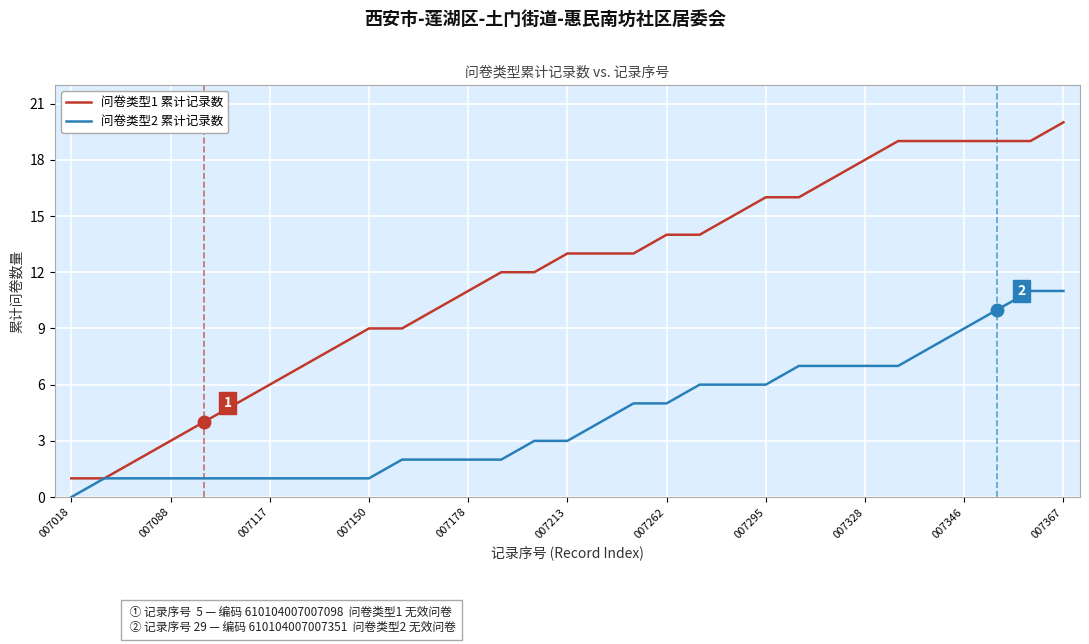

What are all the series names shown in the legend?

问卷类型1 累计记录数, 问卷类型2 累计记录数